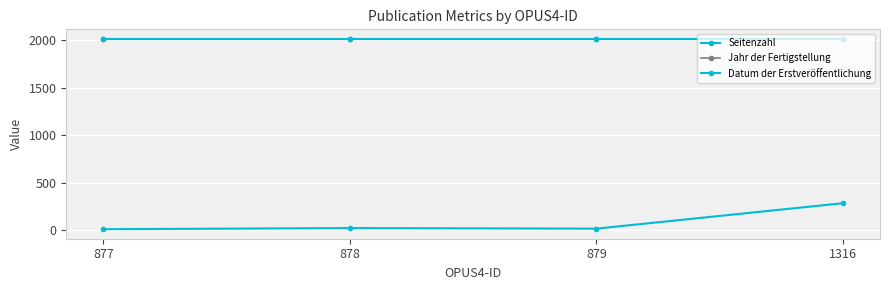

Is this an area chart (filled region under the line)?

No